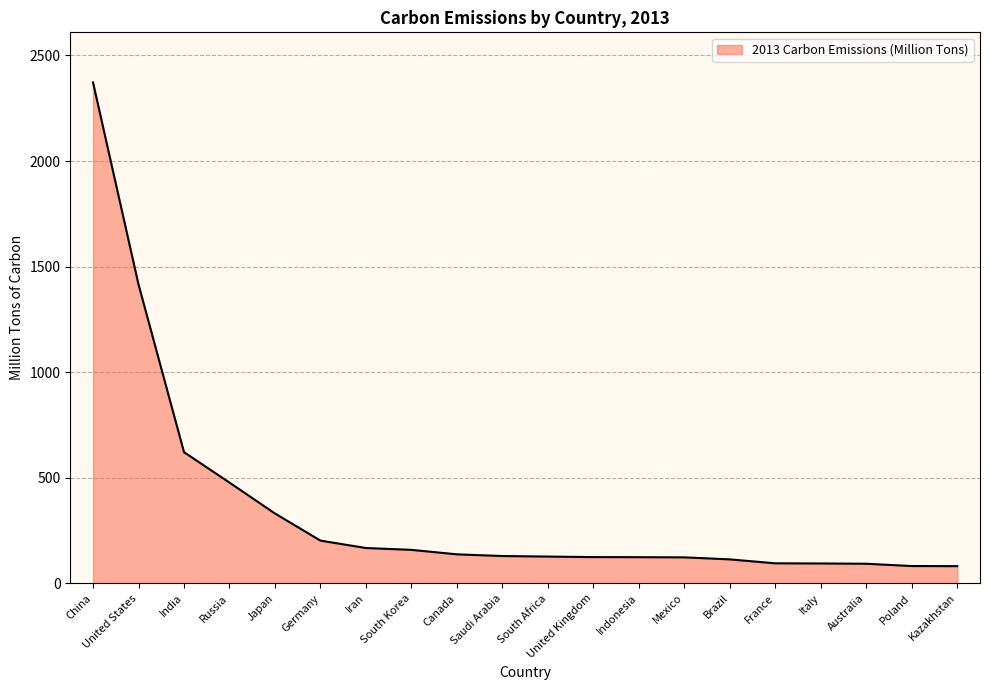

True or false: the data shows 202.4 at Germany.

True